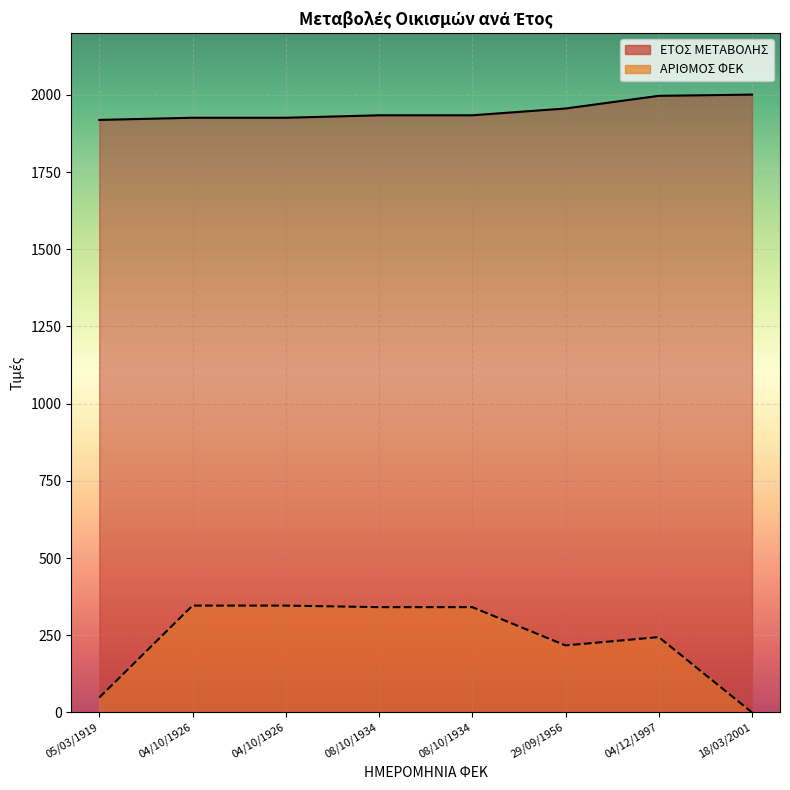

The ΑΡΙΘΜΟΣ ΦΕΚ series shows 341 at 08/10/1934. True or false?

True